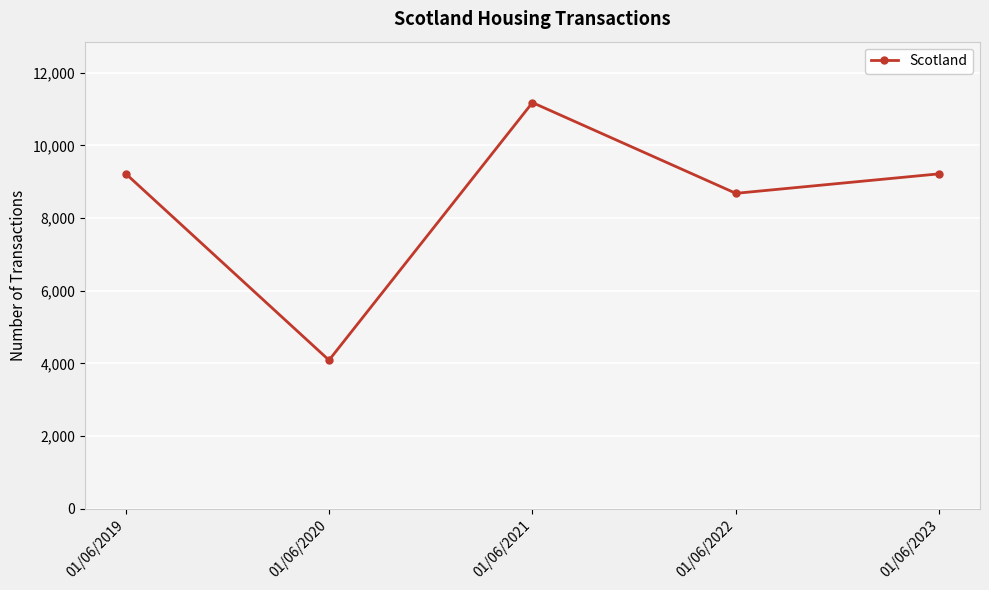

Approximately how many times larger is the value at 01/06/2022 compared to 01/06/2020?

2.1